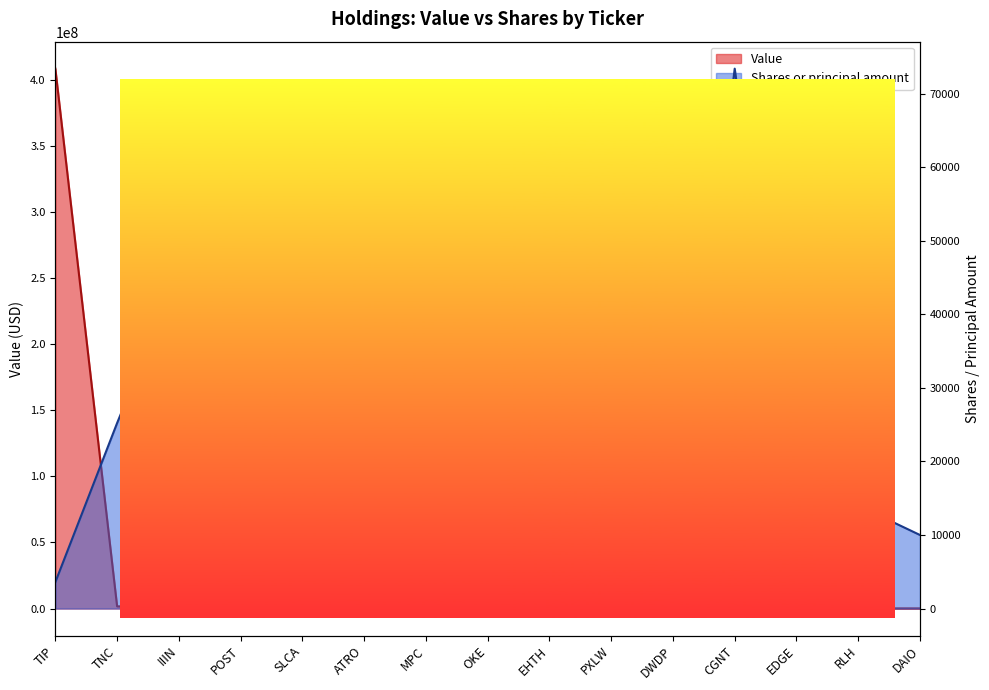

Count the number of data series in this chart.

2